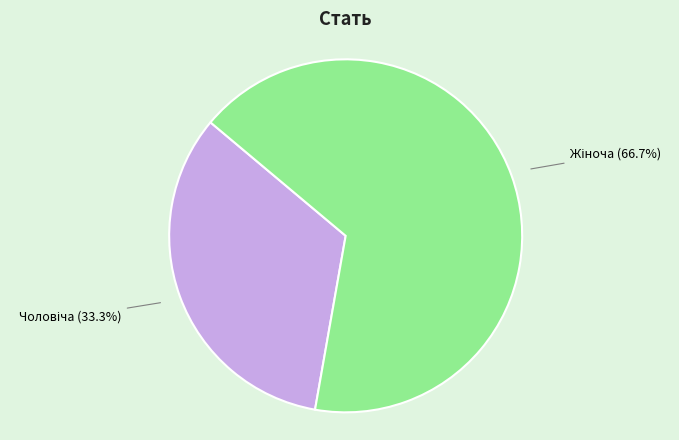

How many slices are in this pie chart?

2